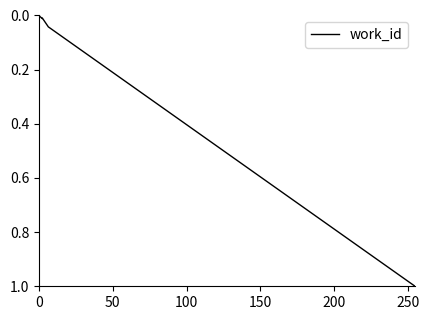

What is the greatest value displayed?

1.0